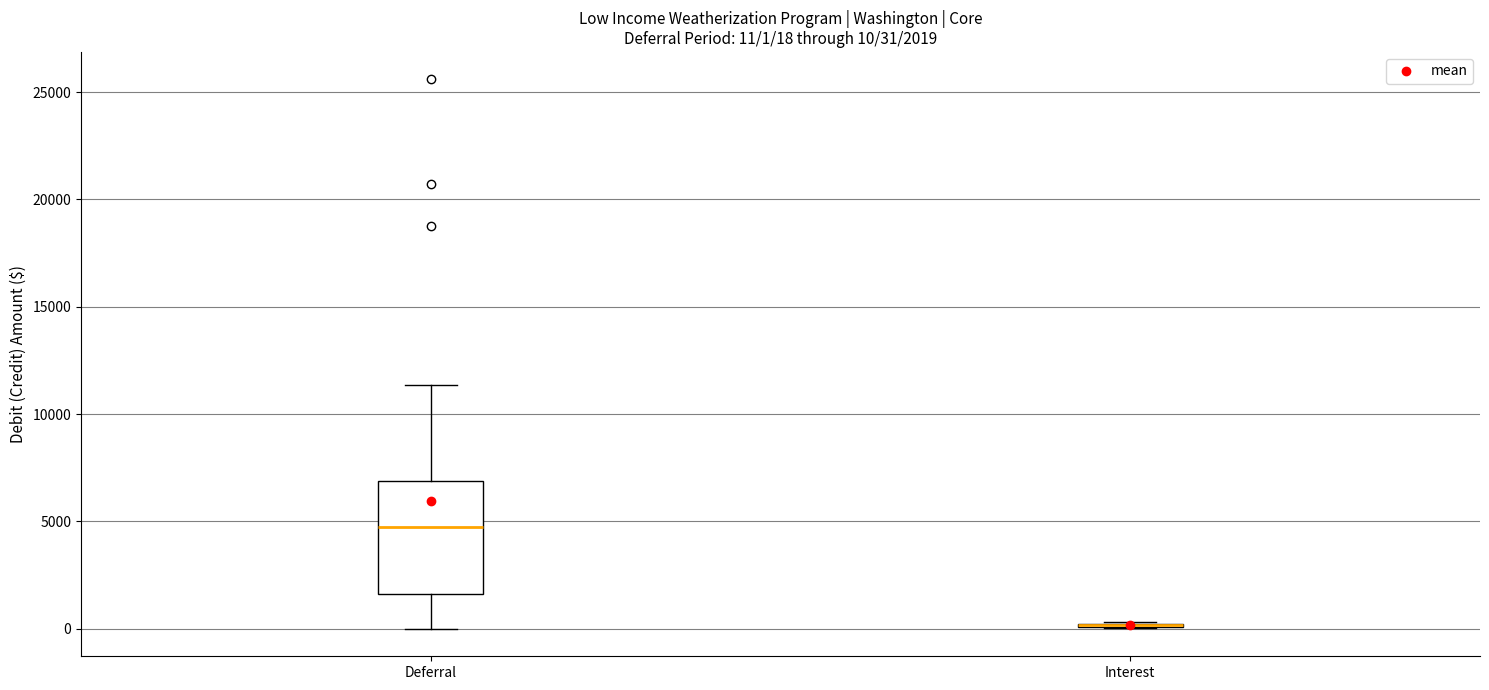

Which box is the tallest, from its lower edge to its upper edge?

Deferral